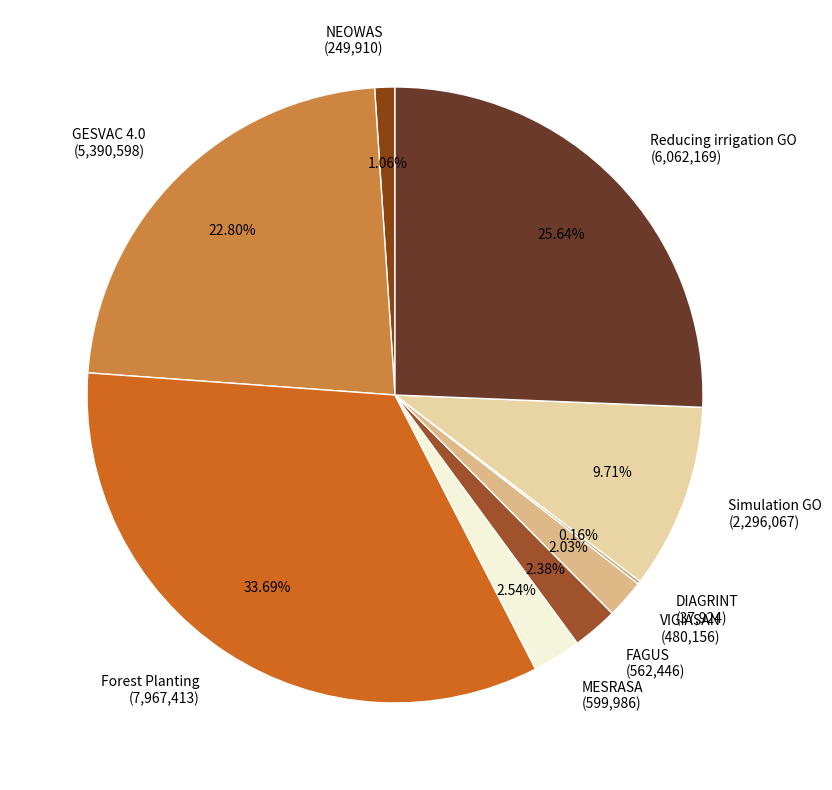

Is it true that VIGIASAN is 13% of the pie?

False